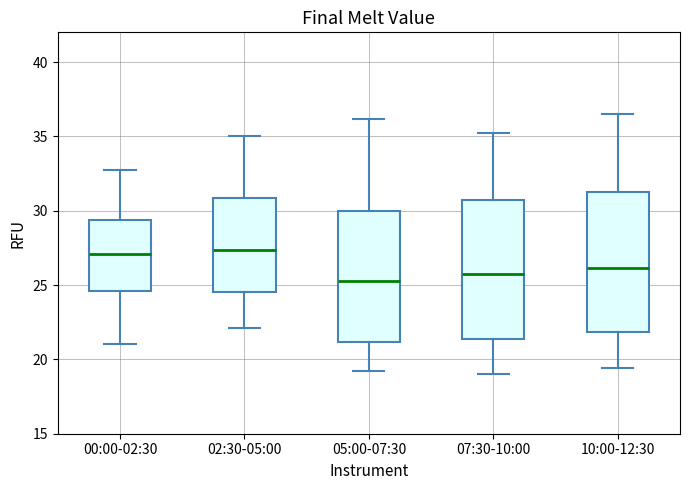

Reading left to right, read every box against the y-axis: the position of its median line, the range the box covers, and the ends of its whiskers. The values are not printed on the chart, so give them approximately, as read against the axis.

00:00-02:30: median 27.0, box 24.5 to 29.5, whiskers 21.0 to 33.0
02:30-05:00: median 27.5, box 24.5 to 31.0, whiskers 22.0 to 35.0
05:00-07:30: median 25.5, box 21.0 to 30.0, whiskers 19.0 to 36.0
07:30-10:00: median 26.0, box 21.5 to 30.5, whiskers 19.0 to 35.0
10:00-12:30: median 26.0, box 22.0 to 31.5, whiskers 19.5 to 36.5